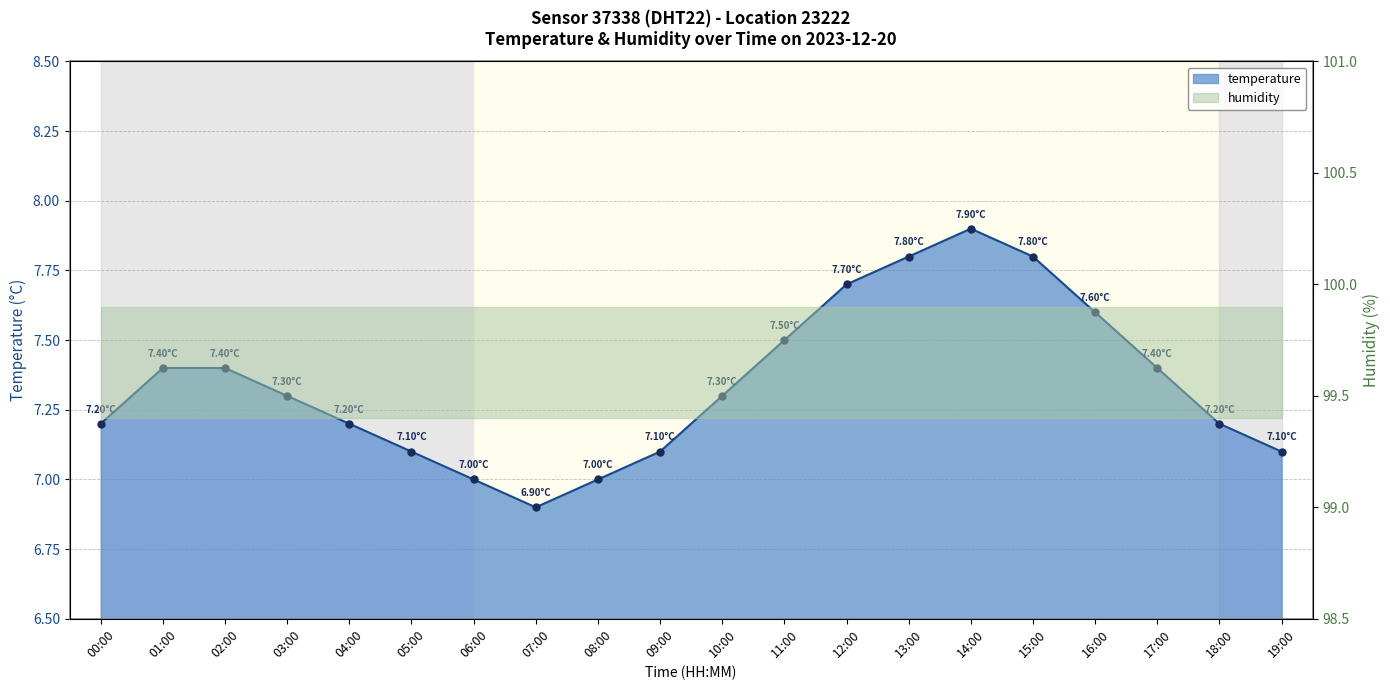

What is the change in value from 05:00 to 13:00?

+0.7